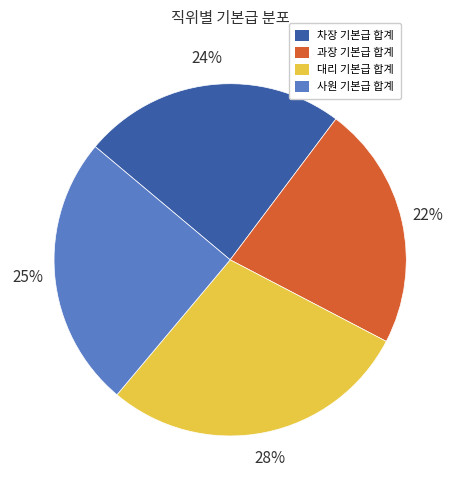

To the nearest percent, what is the difference between the largest and smallest slice percentages?

6%